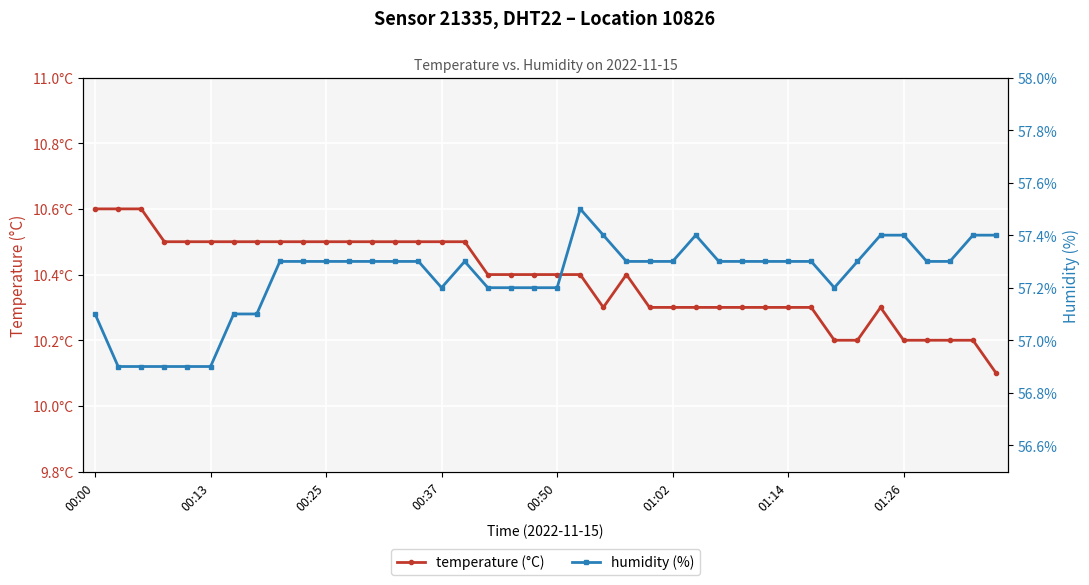

The value of humidity at 00:37 is 57.2. True or false?

True